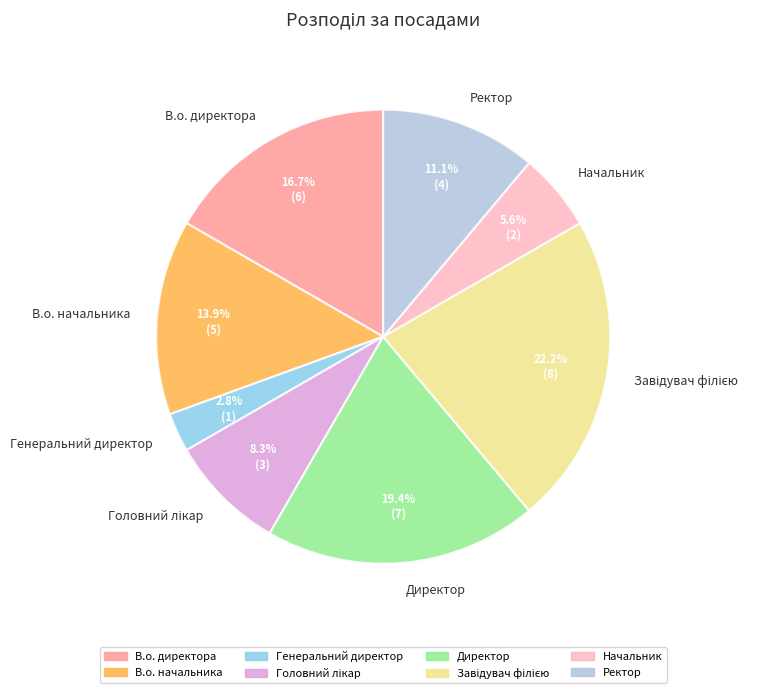

What portion of the pie excludes В.о. директора?

83.3%